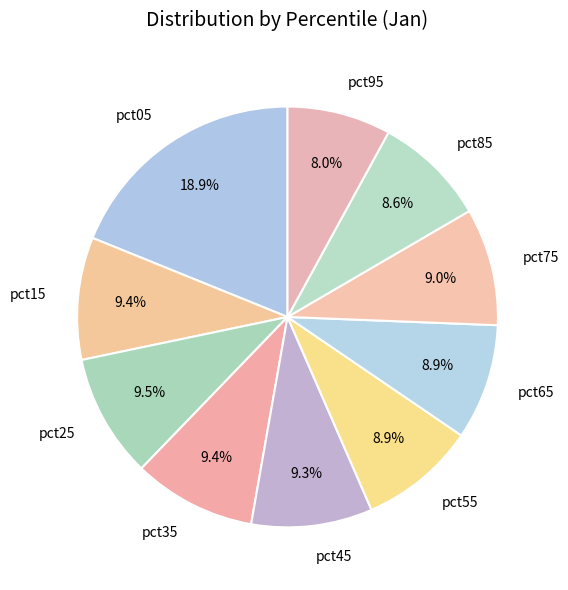

To the nearest percent, what is the average slice percentage?

10%